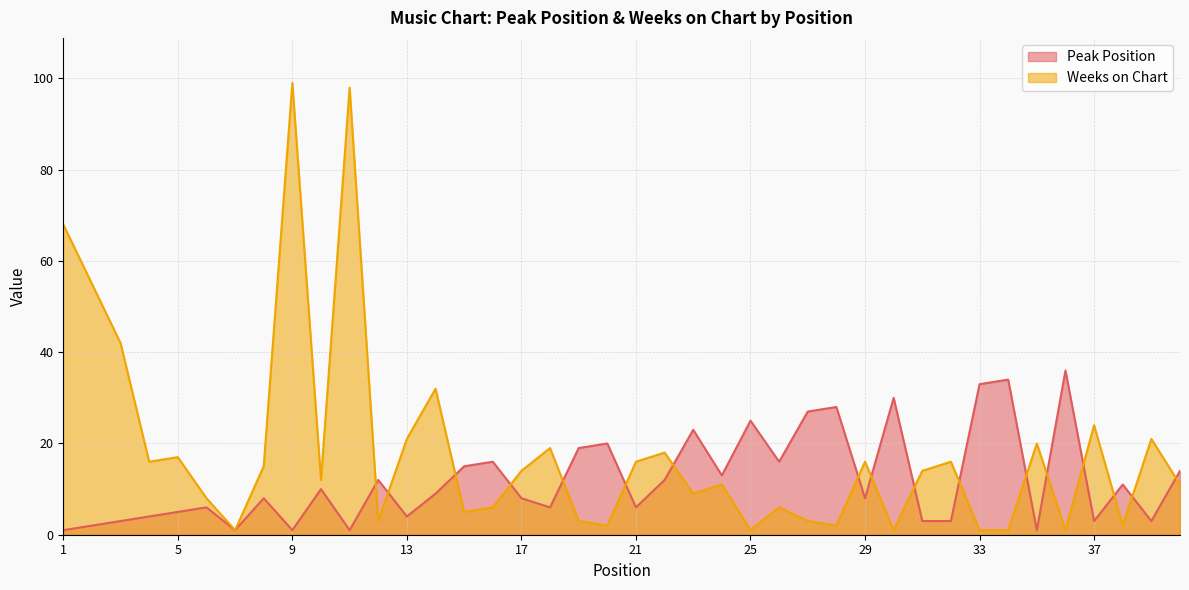

Does the chart have visible grid lines?

Yes